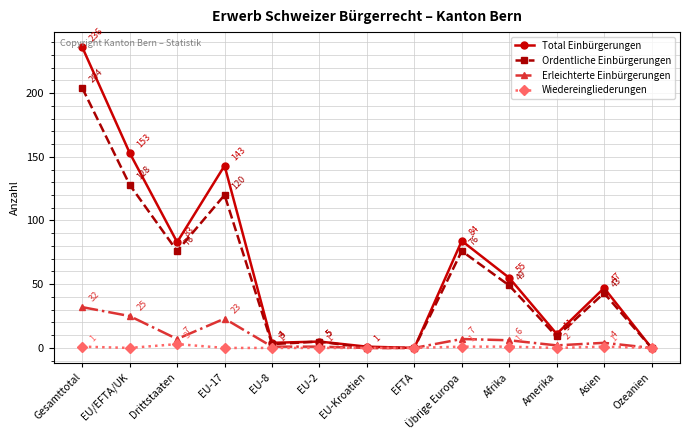

Count the number of data series in this chart.

4